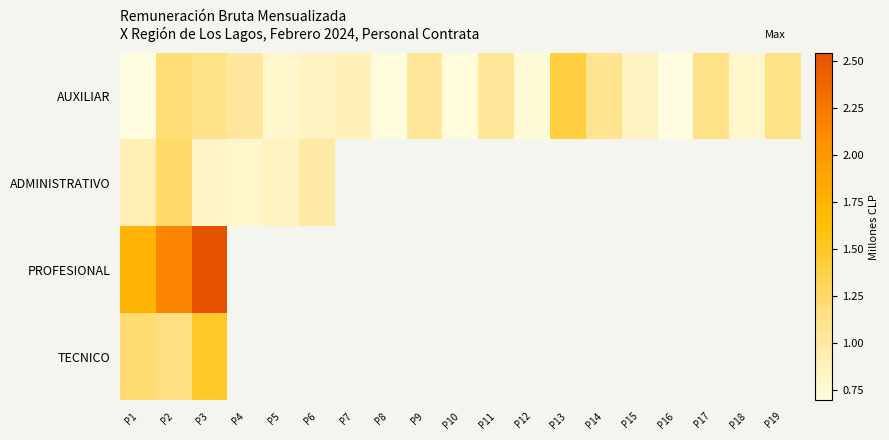

What is the minimum value for TECNICO?

1.2